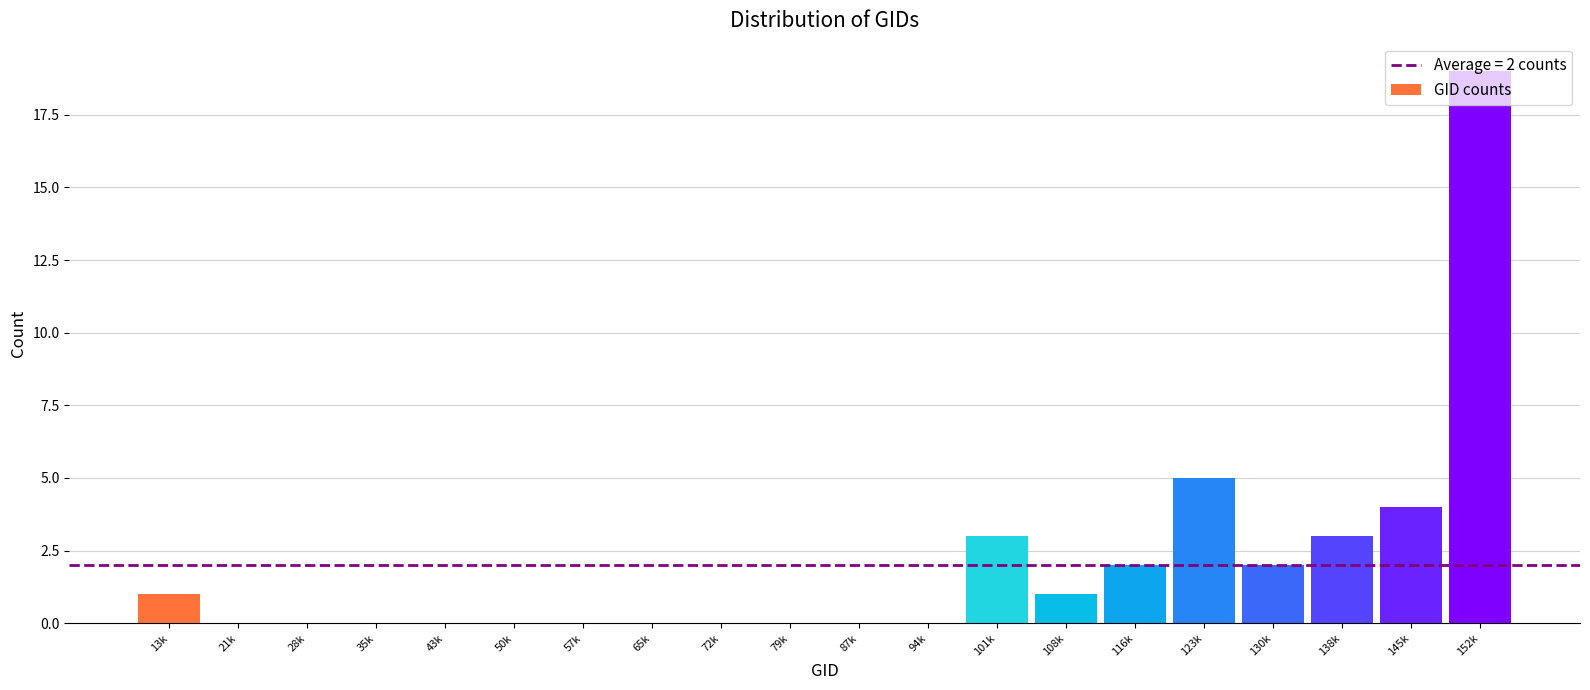

Which label corresponds to the largest value in the chart?

152k